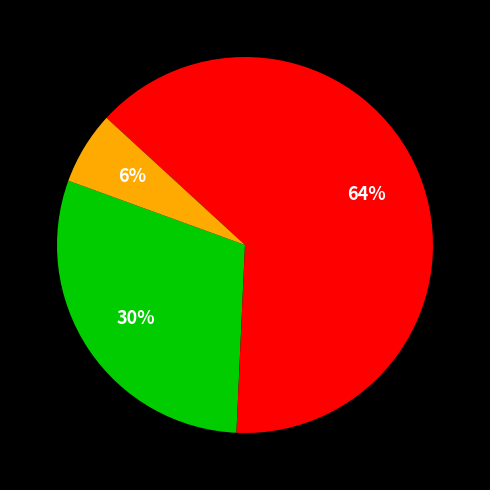

To the nearest percent, what is the average slice percentage?

33%